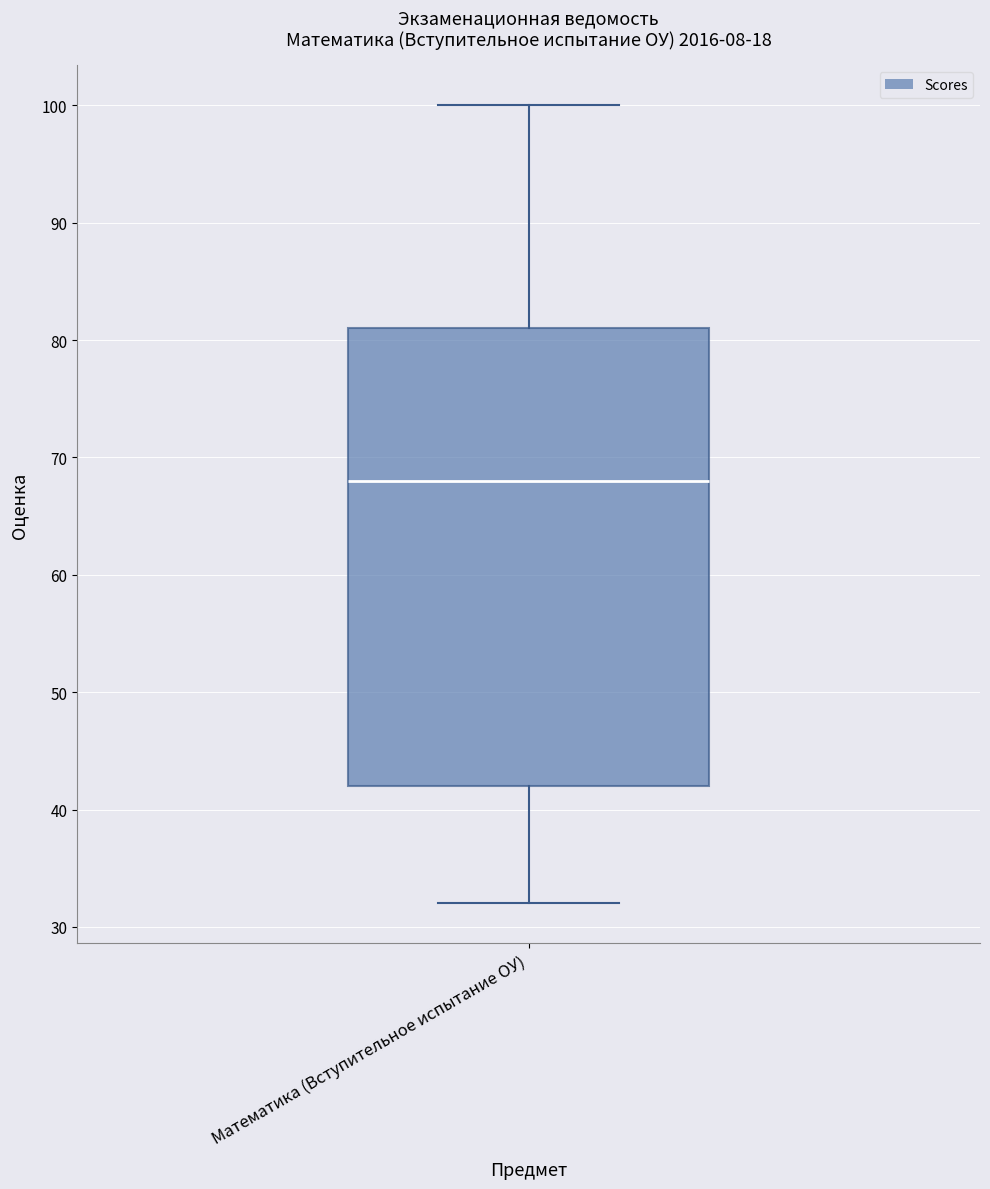

Read this box plot against the y-axis: the position of the median line, the range covered by the box, and the ends of both whiskers. The values are not printed on the chart, so give them approximately, as read against the axis.

median 68, box 42 to 81, whiskers 32 to 100